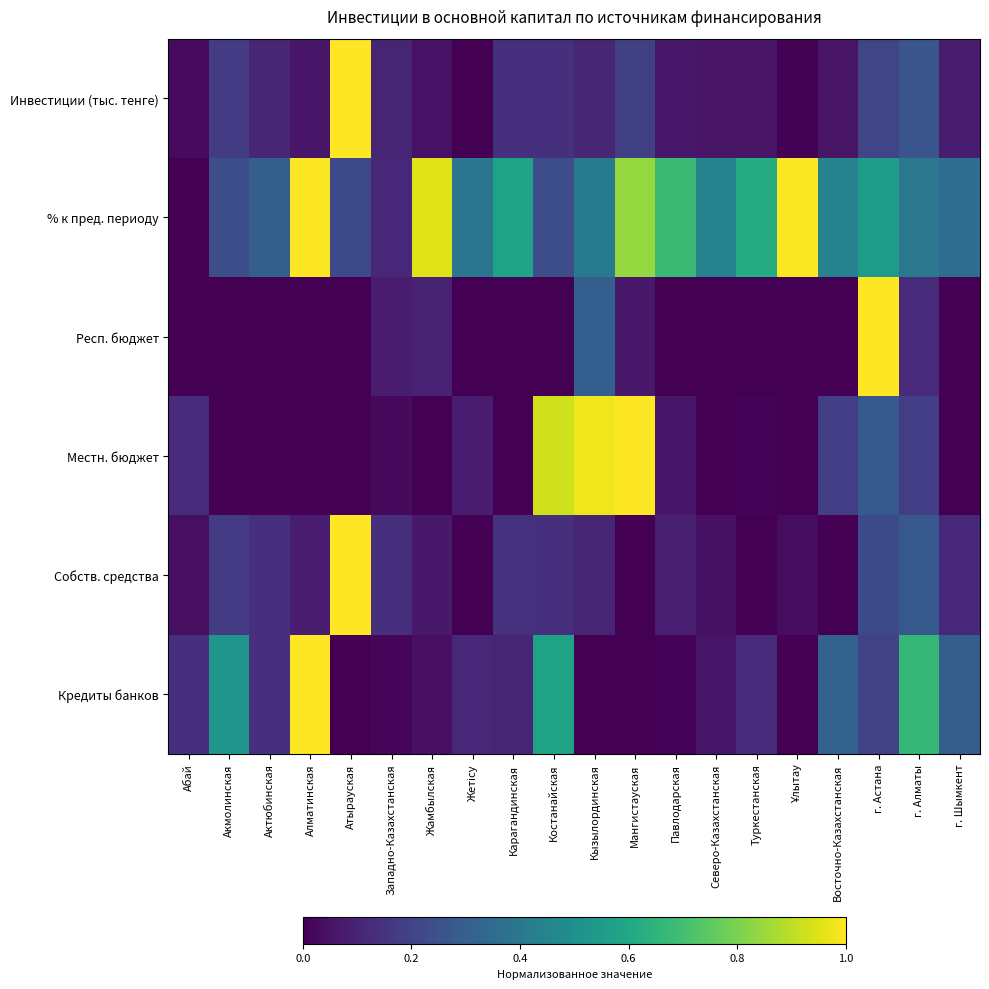

At how many categories does at least one series exceed 0?

20